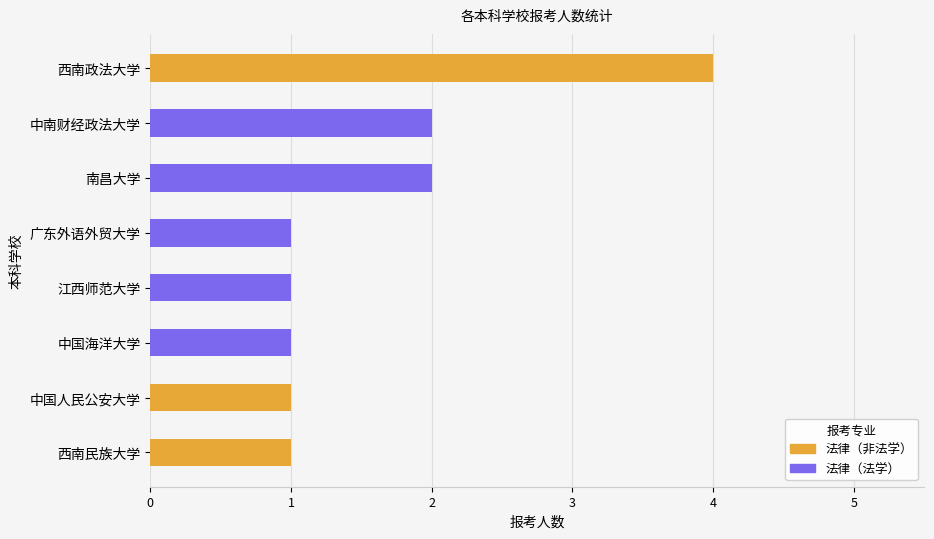

At which category is the sum across all series the highest?

西南政法大学